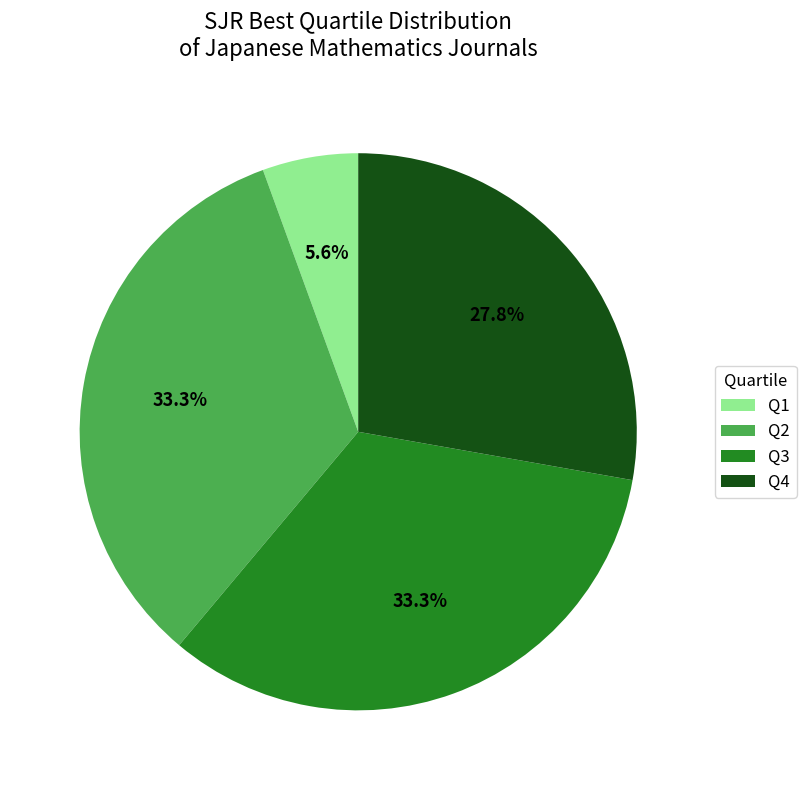

To the nearest percent, what portion does Q4 represent?

28%